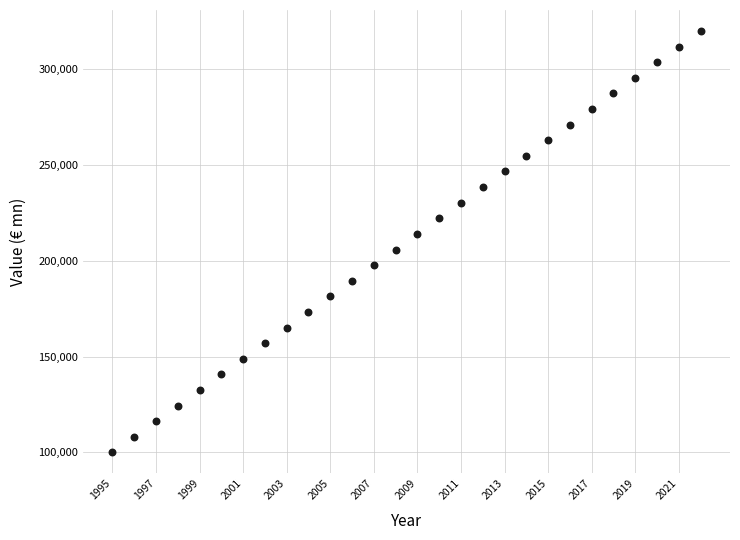

What is the range of Y values (max minus min)?

220000.0